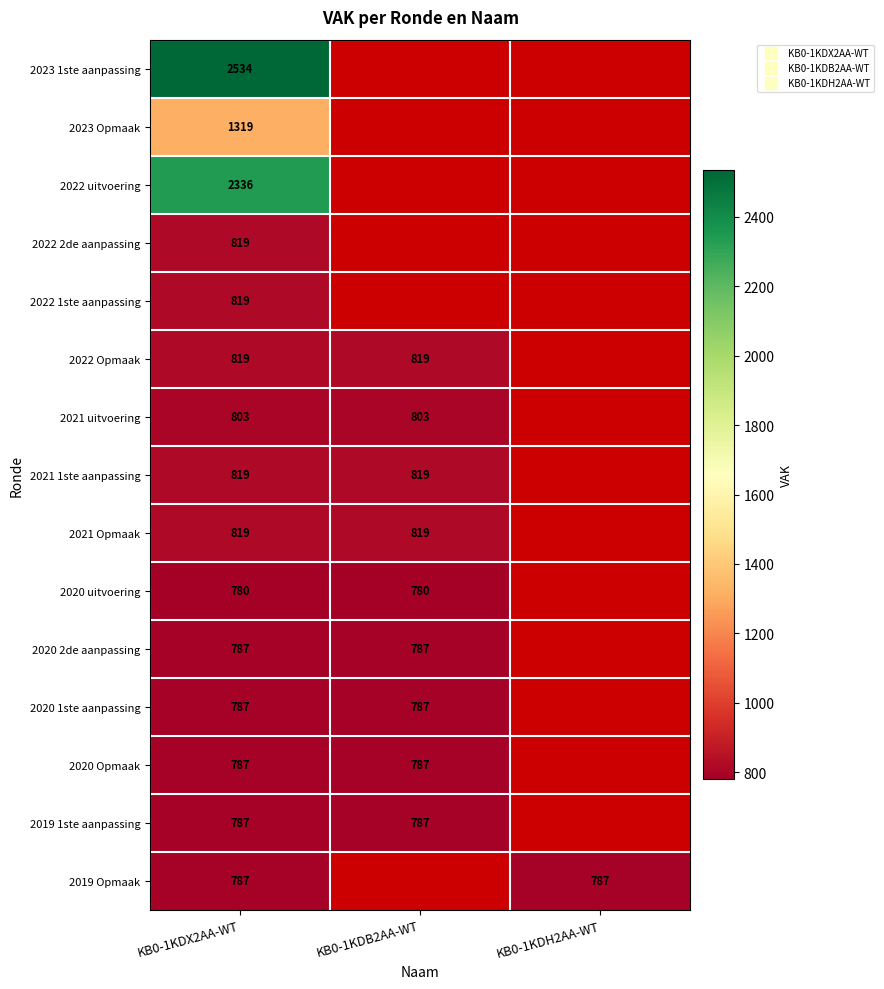

The value of 2023 Opmaak at KB0-1KDX2AA-WT is 1319.0. True or false?

True